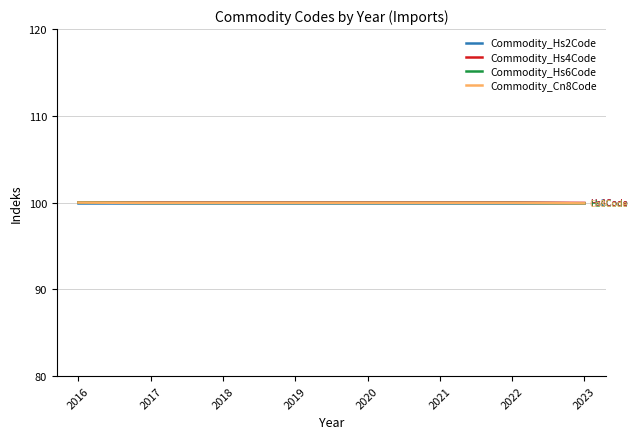

Does the chart have visible grid lines?

Yes